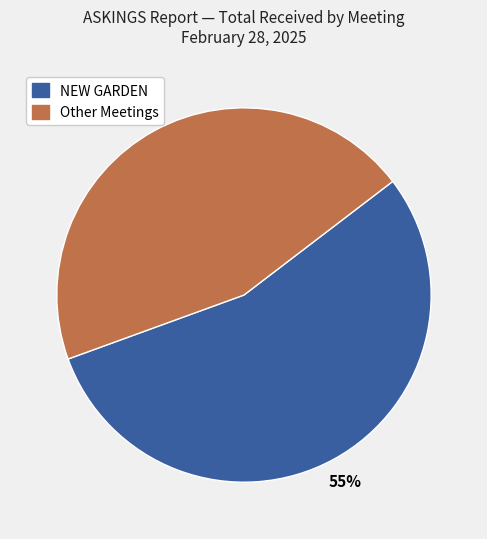

To the nearest percent, what is the difference between the largest and smallest slice percentages?

10%